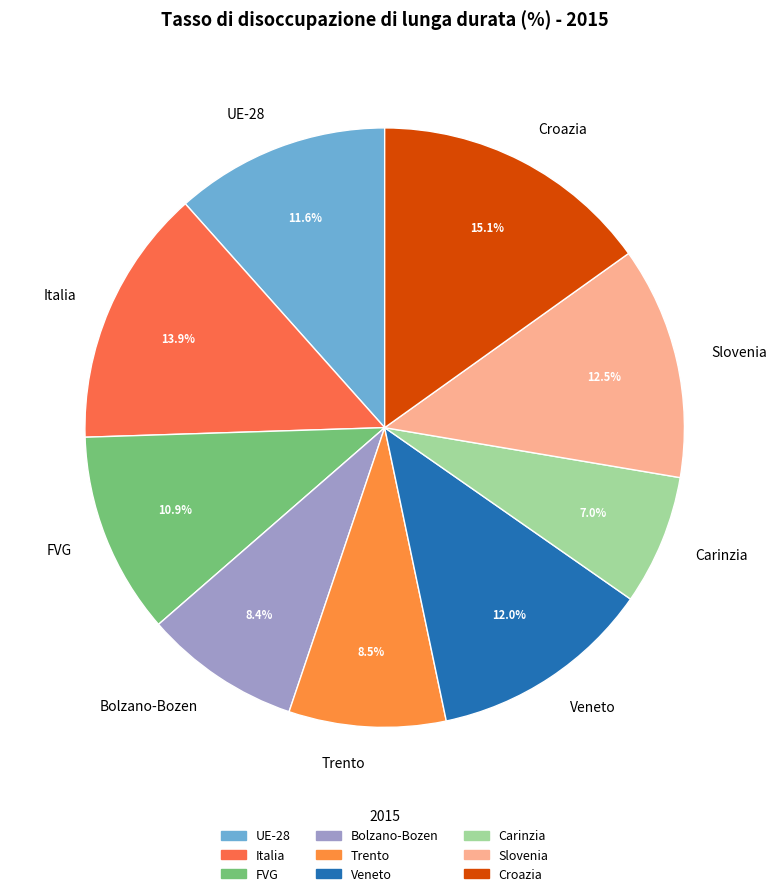

Is there a majority slice in this chart?

No